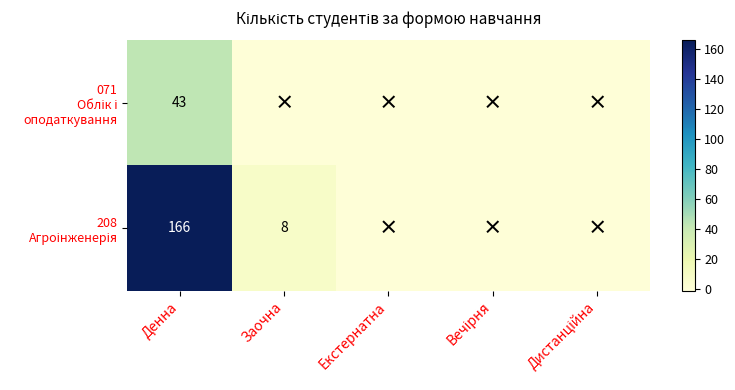

Is the value of 071 Облік і оподаткування at Заочна greater than the value of 208 Агроінженерія at Вечірня?

No